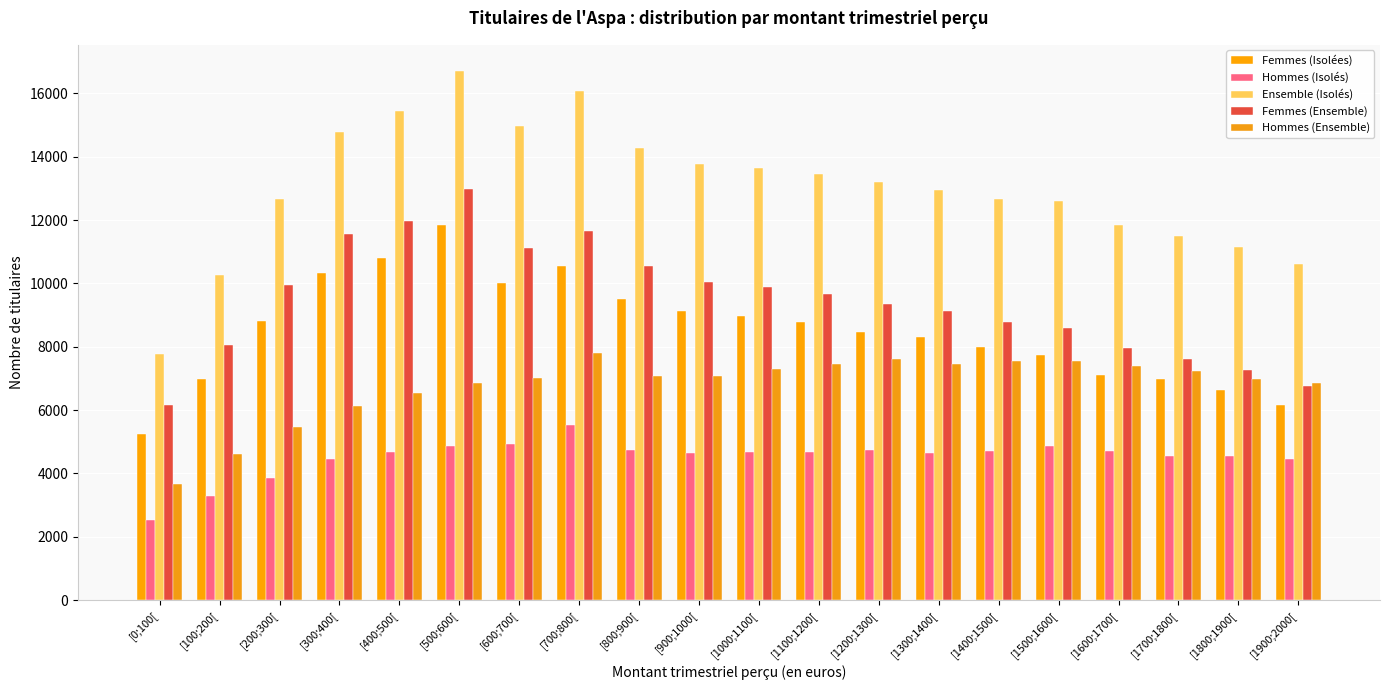

Which category has the highest value in the Hommes (Ensemble) series?

[700;800[